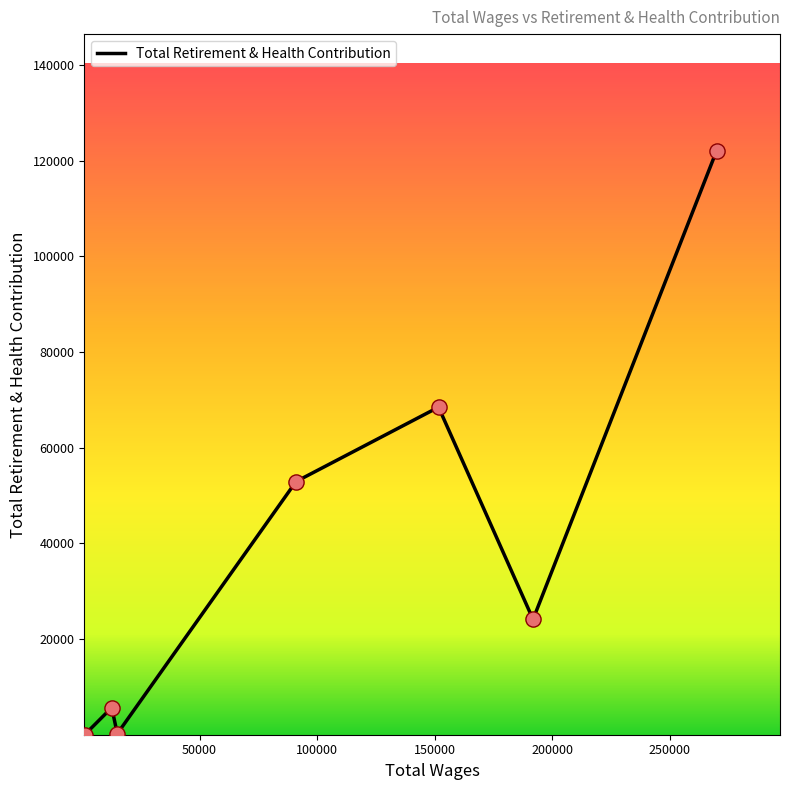

What is the greatest value displayed?

122077